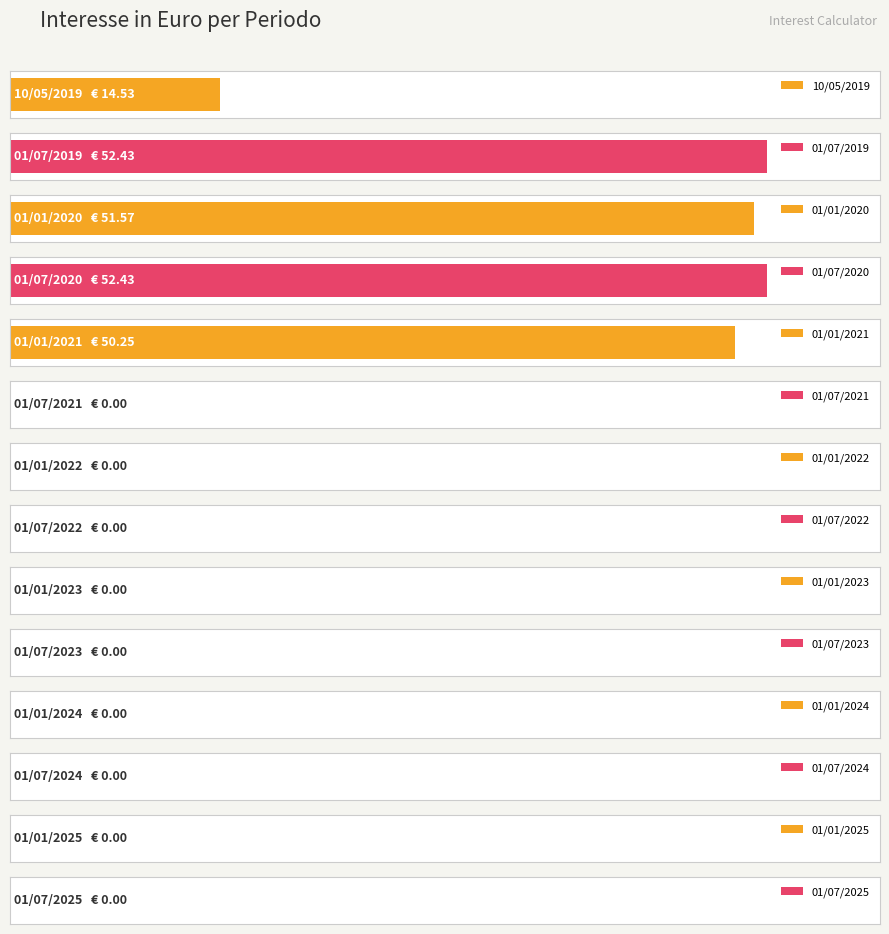

Where is the data nearest to the value 26?

10/05/2019